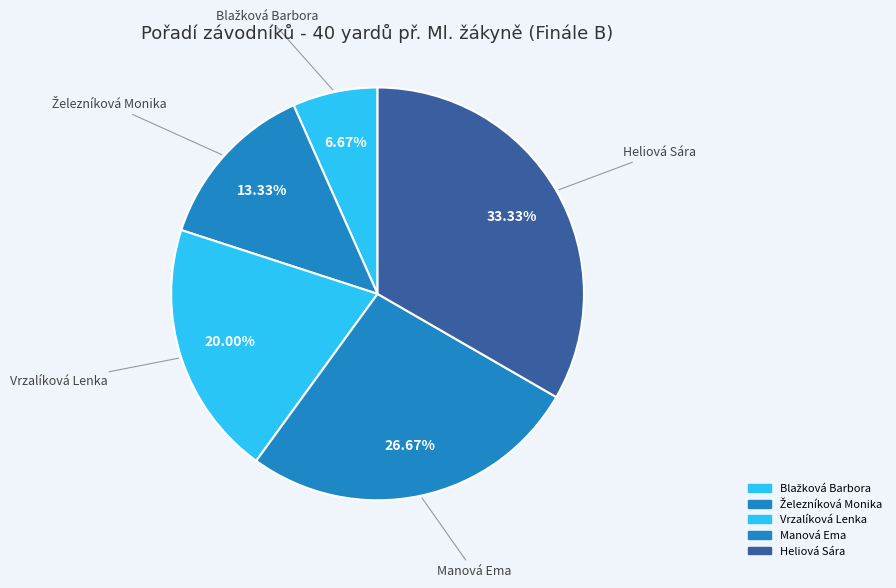

Between Heliová Sára and Vrzalíková Lenka, which is larger?

Heliová Sára